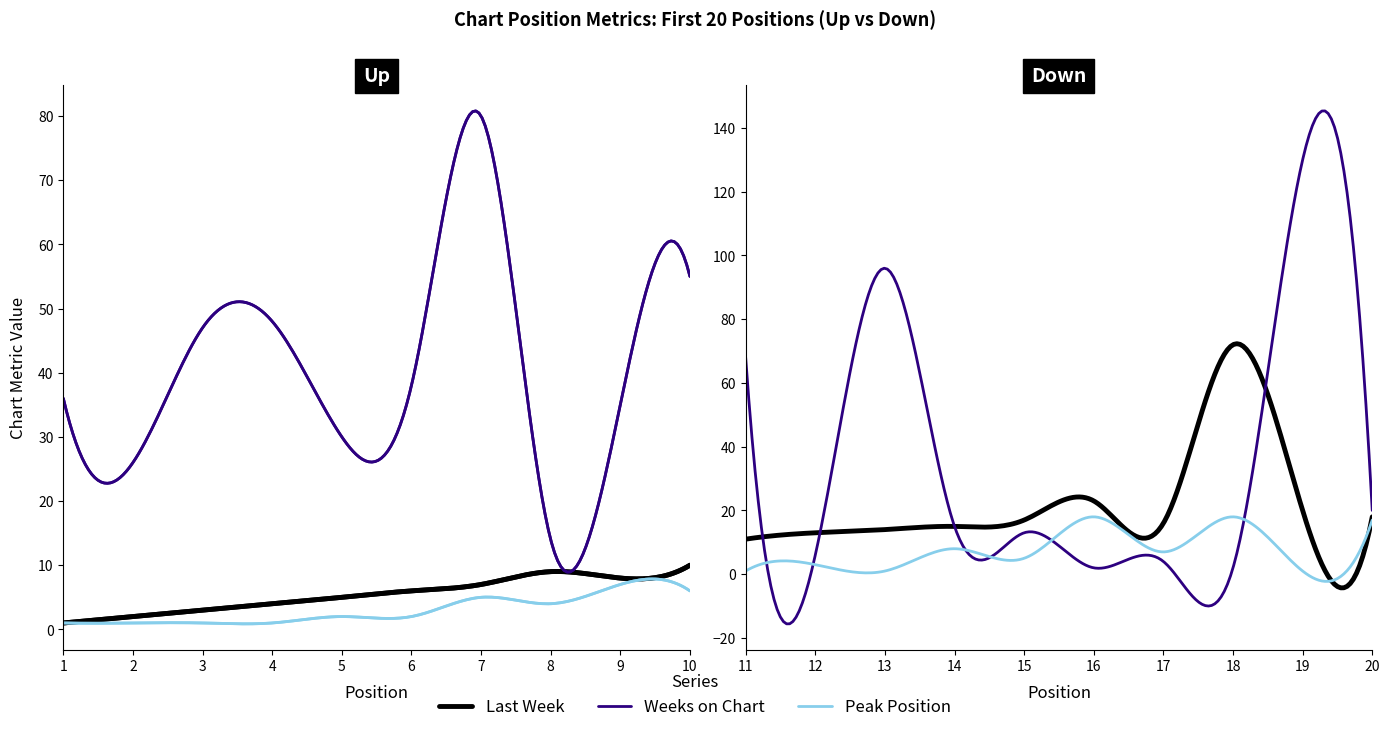

The value of Weeks on Chart at 14 is 23. True or false?

False